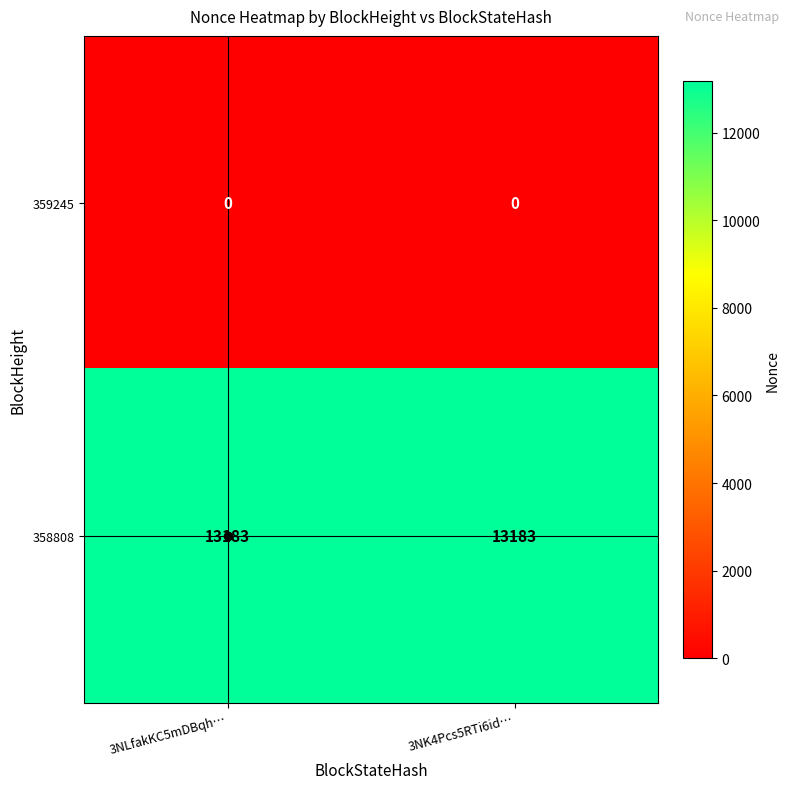

What is the sum of all 358808 values?

26366